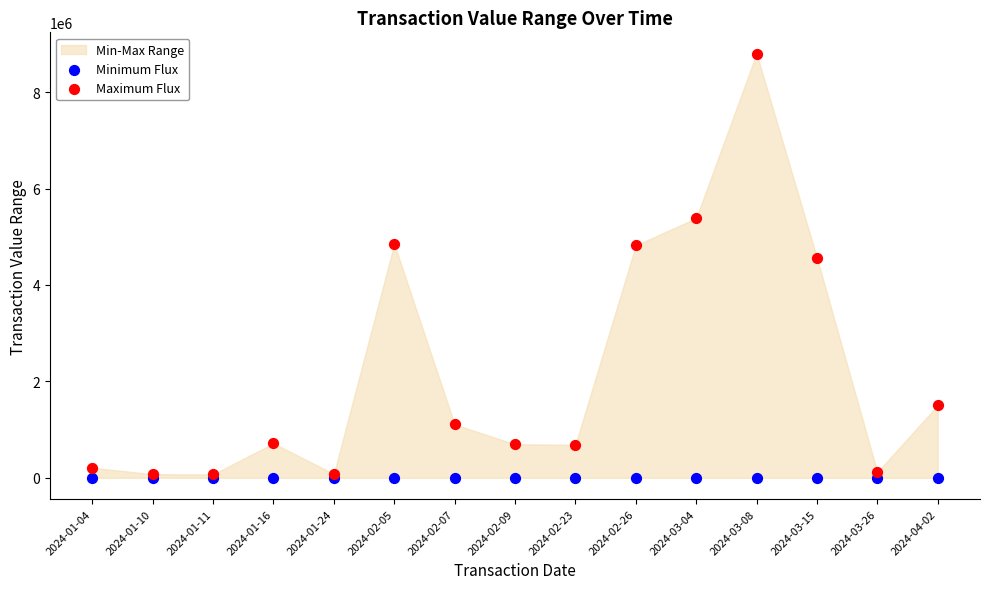

Which series reaches the maximum Y coordinate?

Maximum Flux